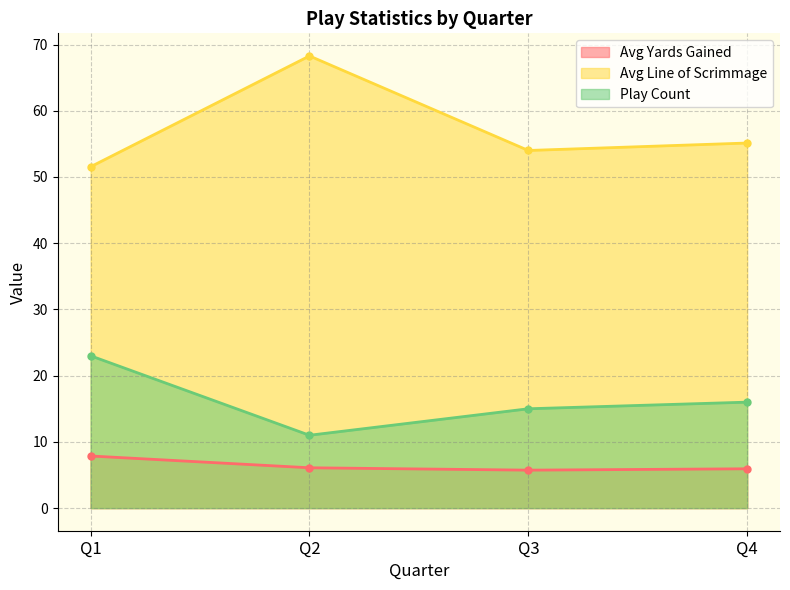

In Play Count, how many points are lower than both neighbors (excluding endpoints)?

1